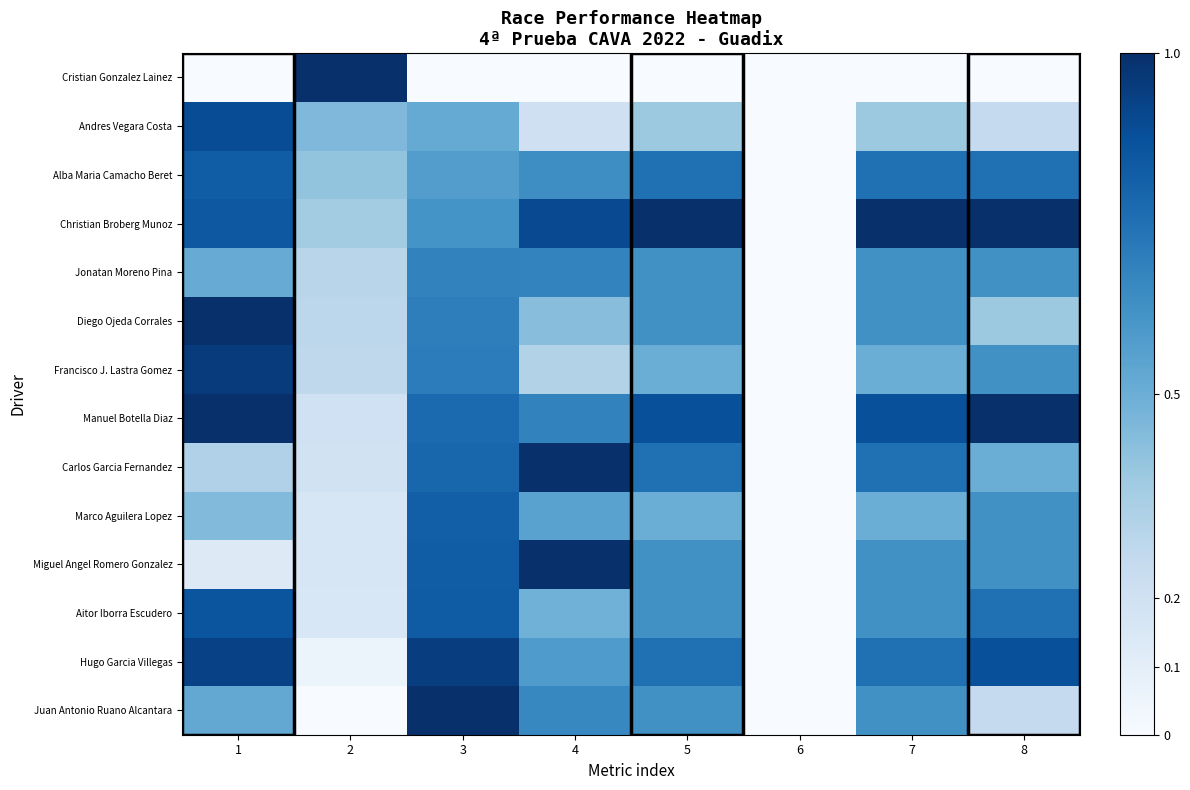

What is the maximum value shown in the chart?

1.0